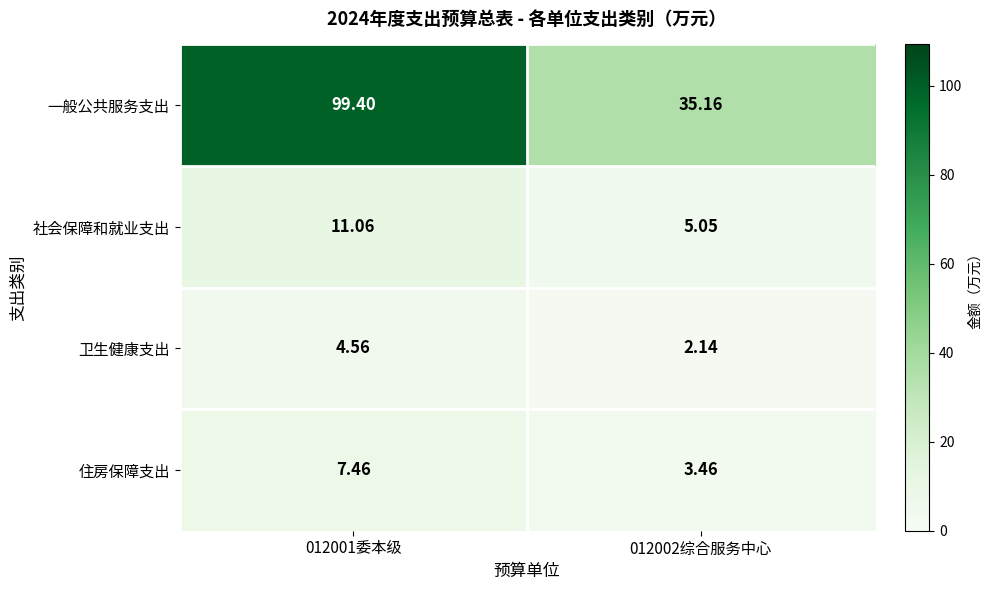

Between 012001委本级 and 012002综合服务中心, which series saw the biggest shift?

一般公共服务支出